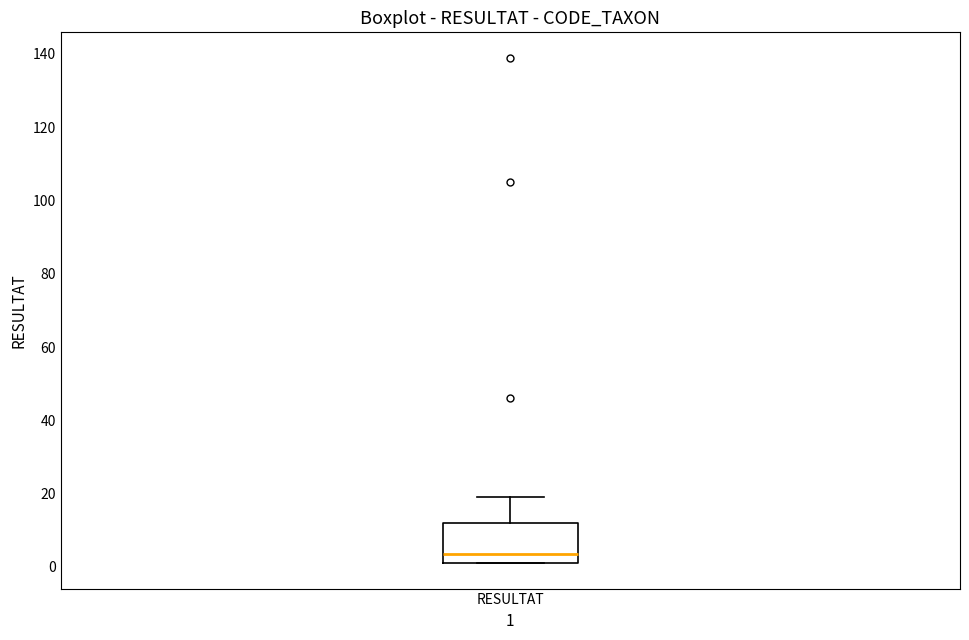

Read this box plot against the y-axis: the position of the median line, the range covered by the box, and the ends of both whiskers. The values are not printed on the chart, so give them approximately, as read against the axis.

median 4, box 2 to 12, whiskers 2 to 20